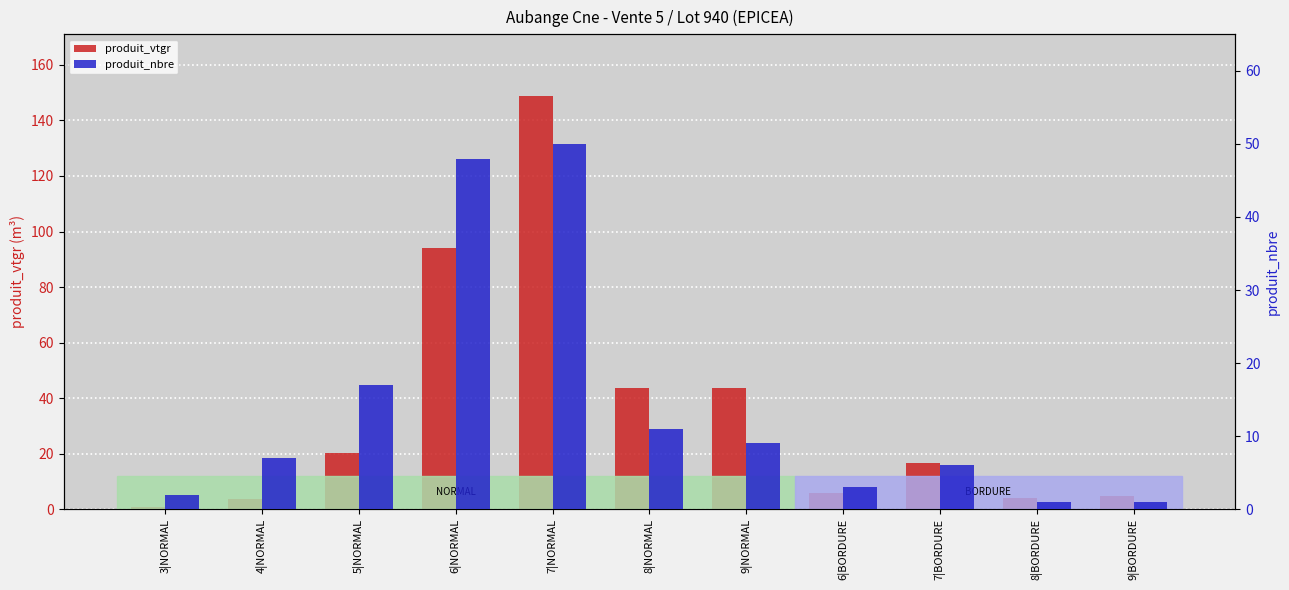

What is the highest value of the produit_vtgr series?

148.7